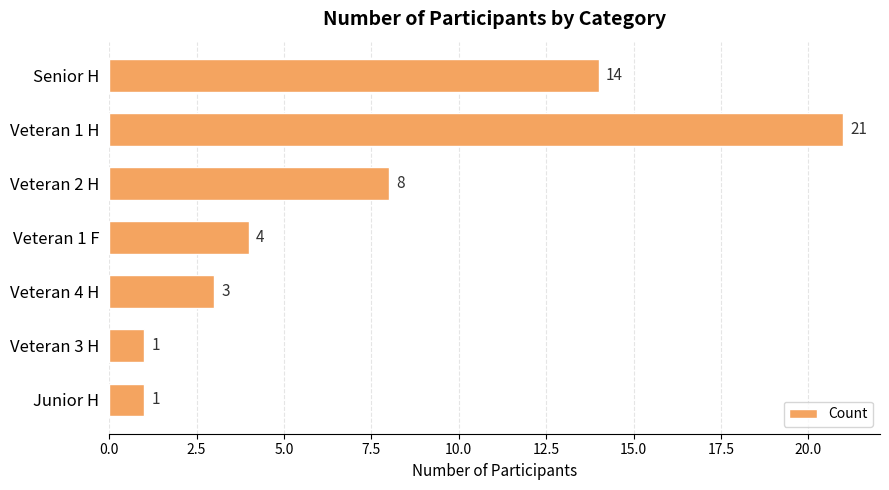

What is the difference between the maximum and minimum values?

20